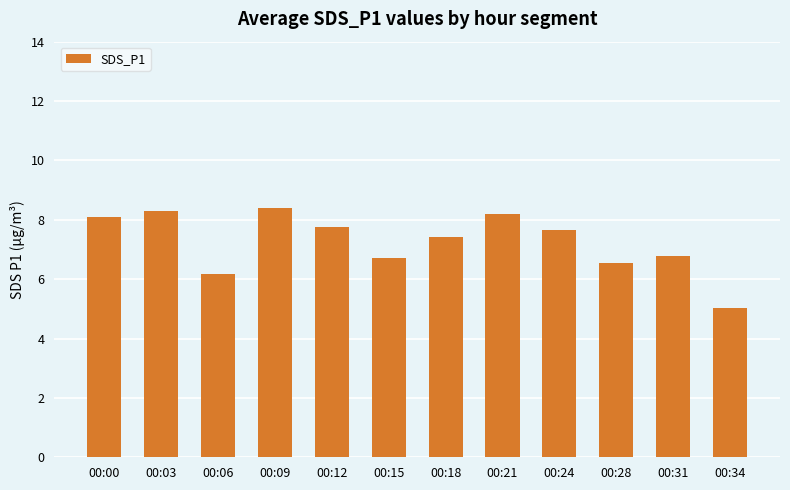

What is the value of the 11th bar from the left?

6.8